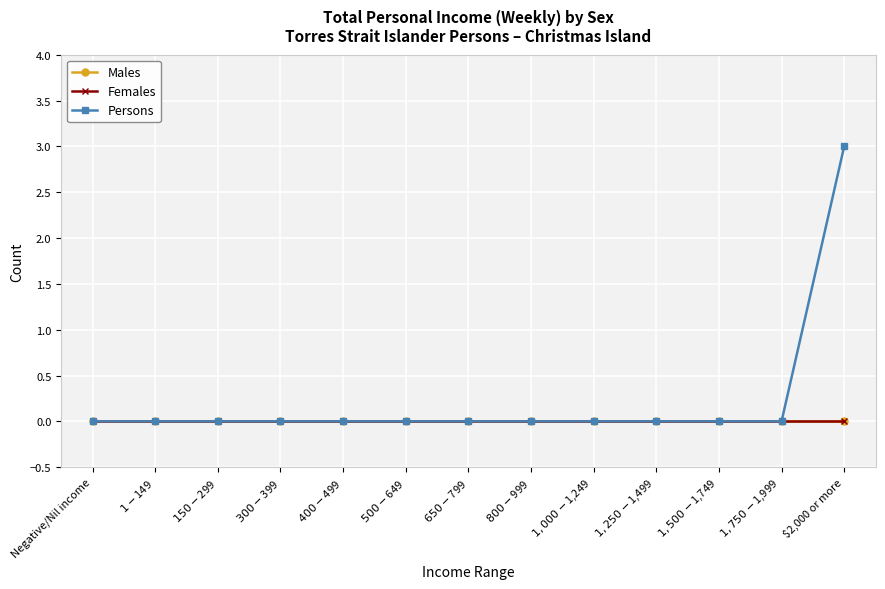

True or false: Females and Persons cross at least once.

False